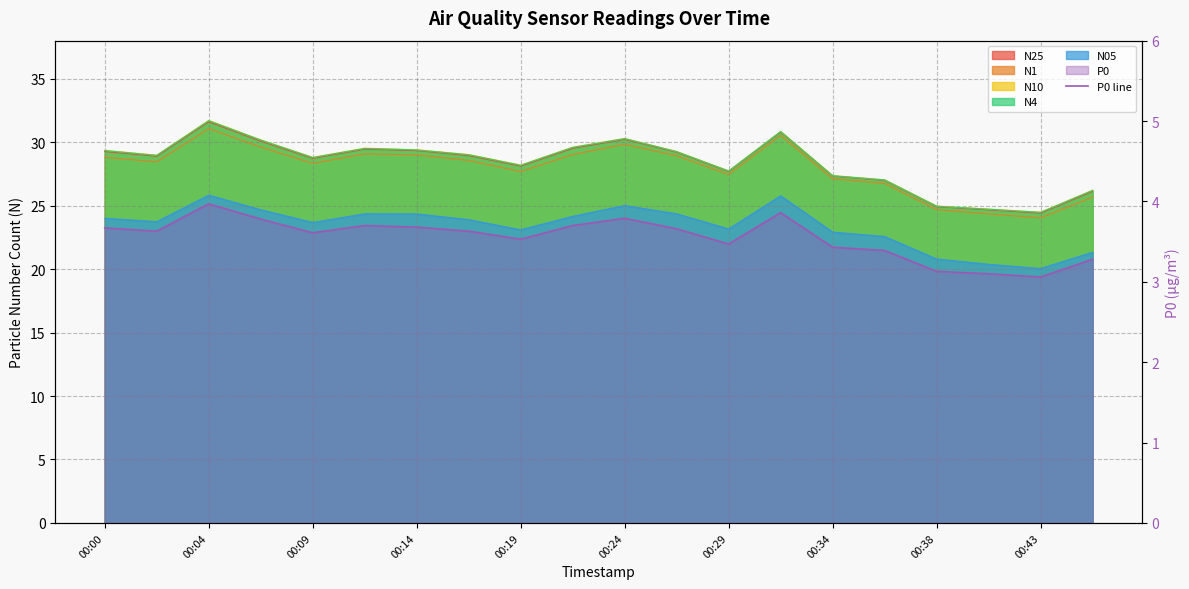

Is it true that the value at 00:34 is 5.5?

False